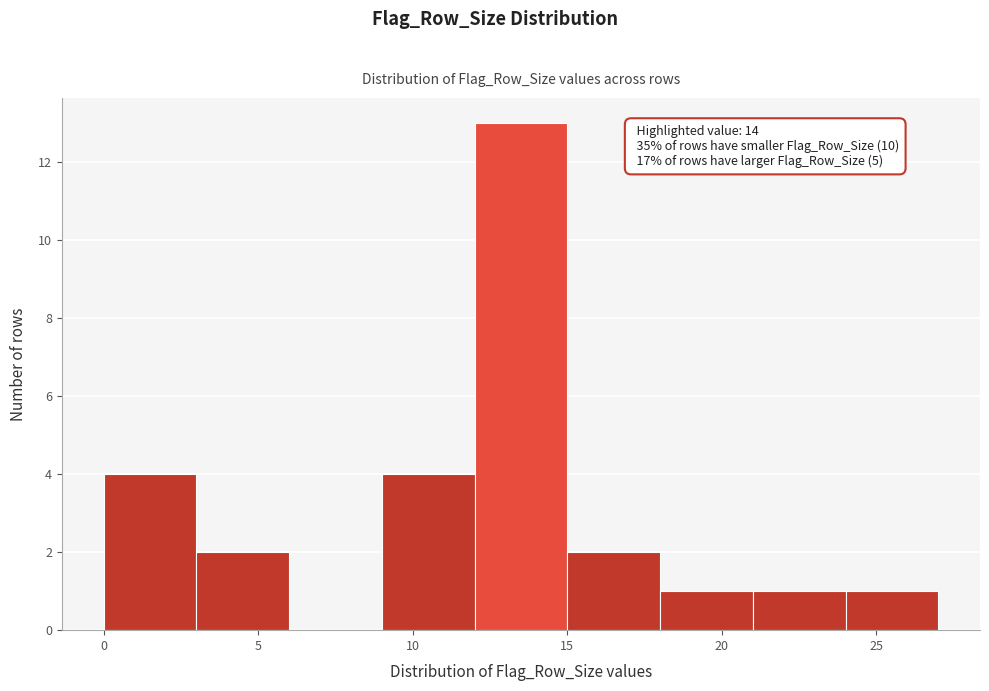

Over which range of the x-axis is the bar tallest?

12 to 15